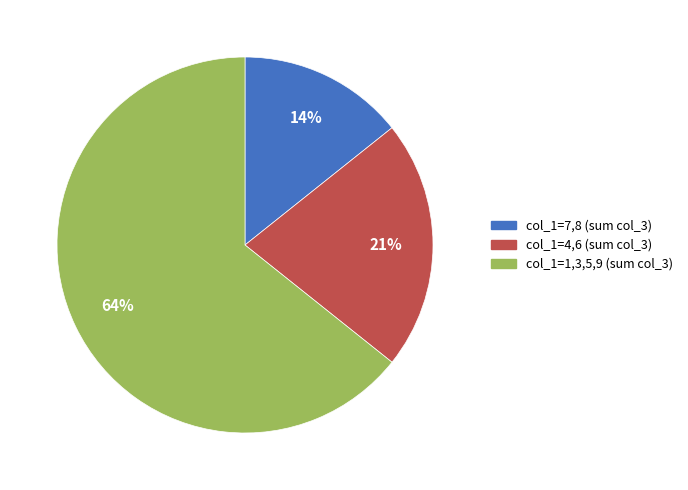

Which category accounts for the majority?

col_1=1,3,5,9 (sum col_3)